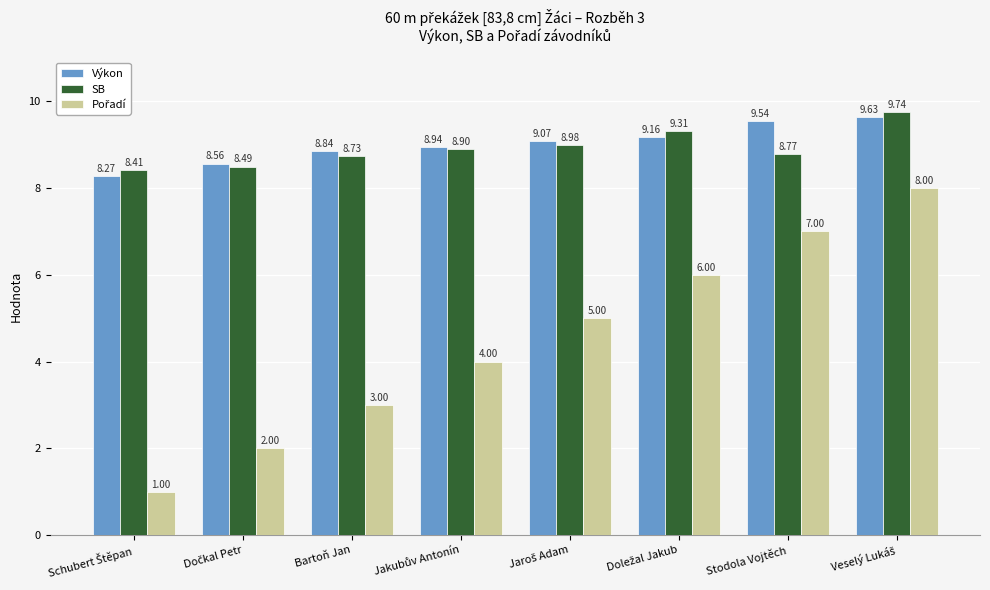

What is the average value of the SB series?

8.9